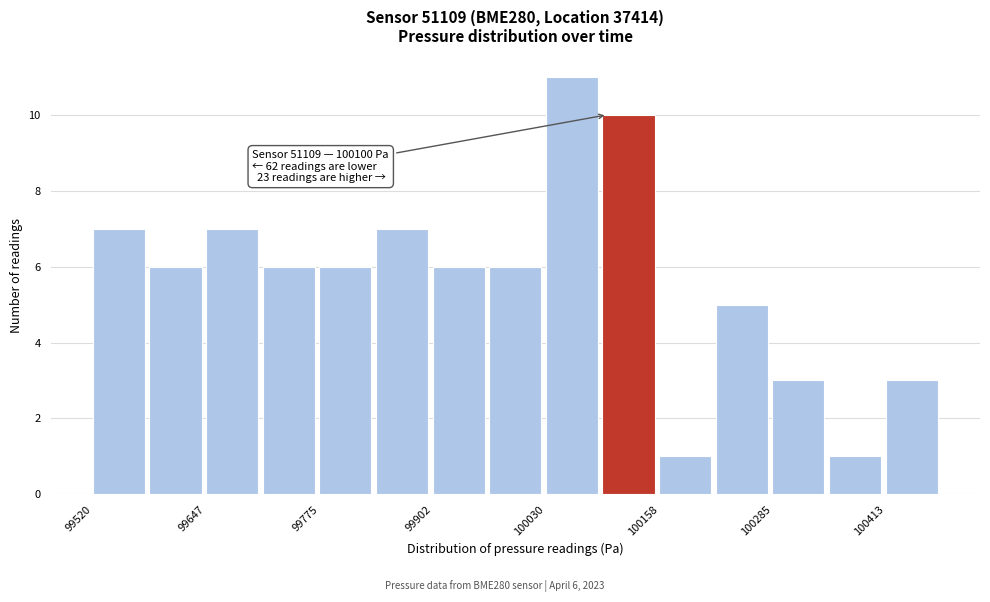

Read against the x-axis, roughly where is the centre of the tallest bar?

100060